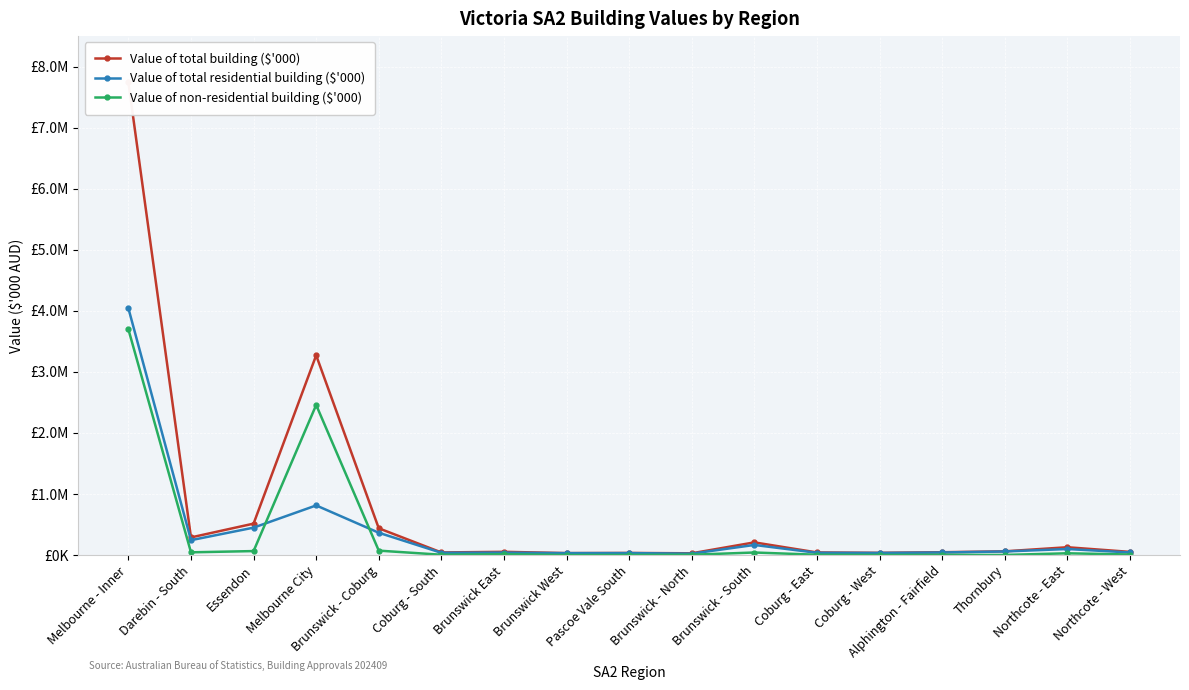

What is the value of the Value of total building ($'000) point at the 1st from the left?

7741750